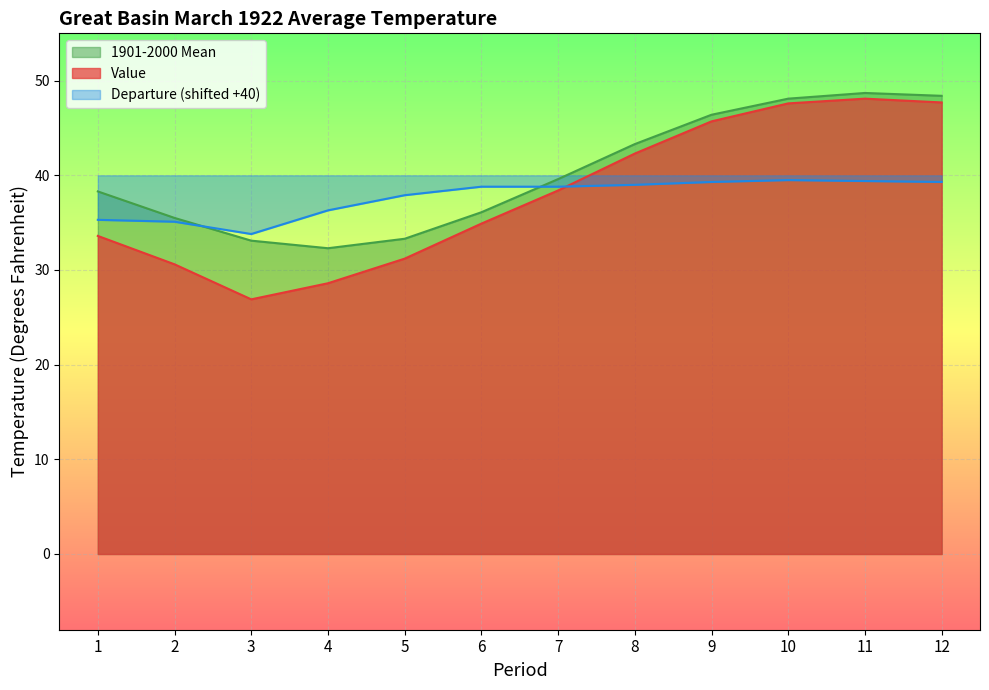

At which category does 1901-2000 Mean reach its first local peak?

11